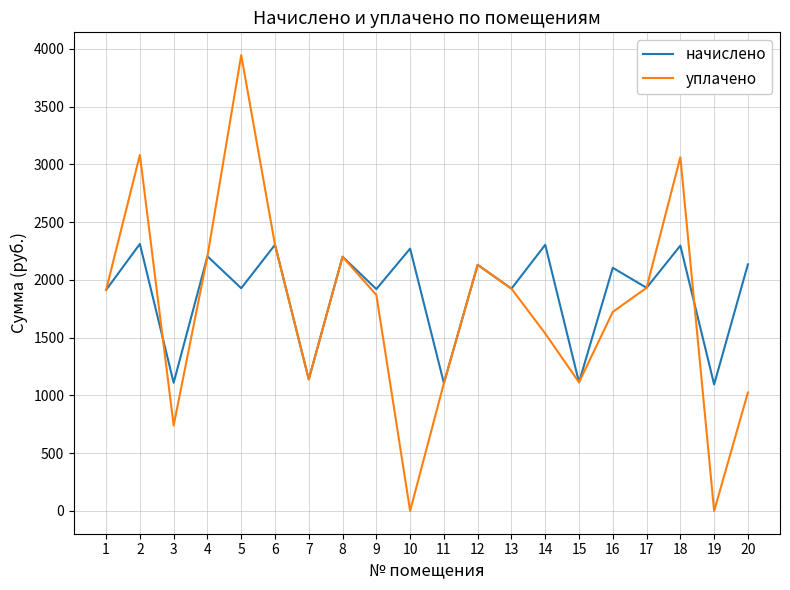

The value of уплачено at 5 is 3946.5. True or false?

True